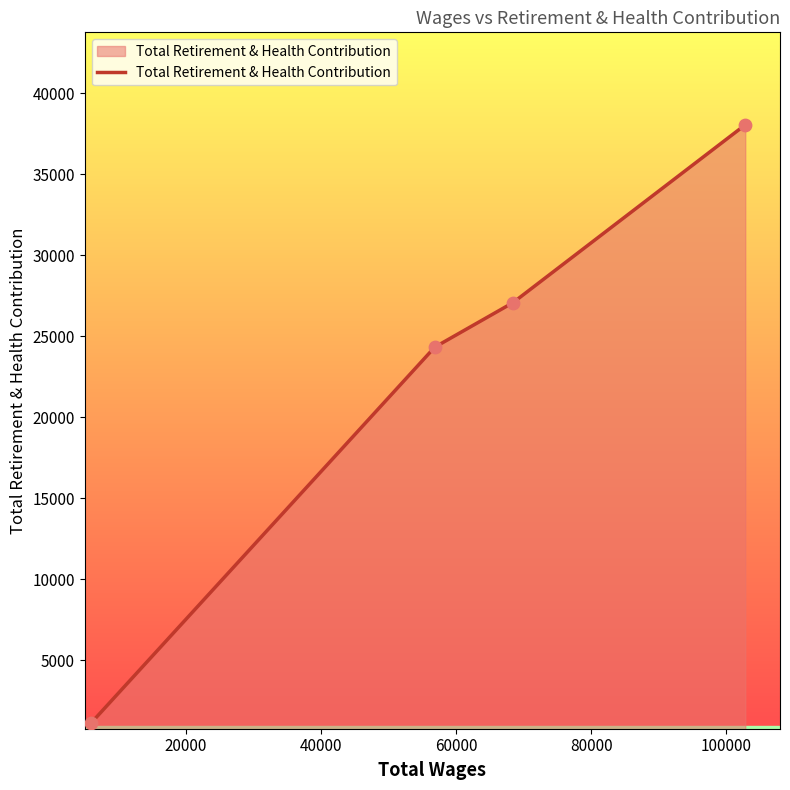

True or false: there are more than 1 points higher than both neighbors.

False